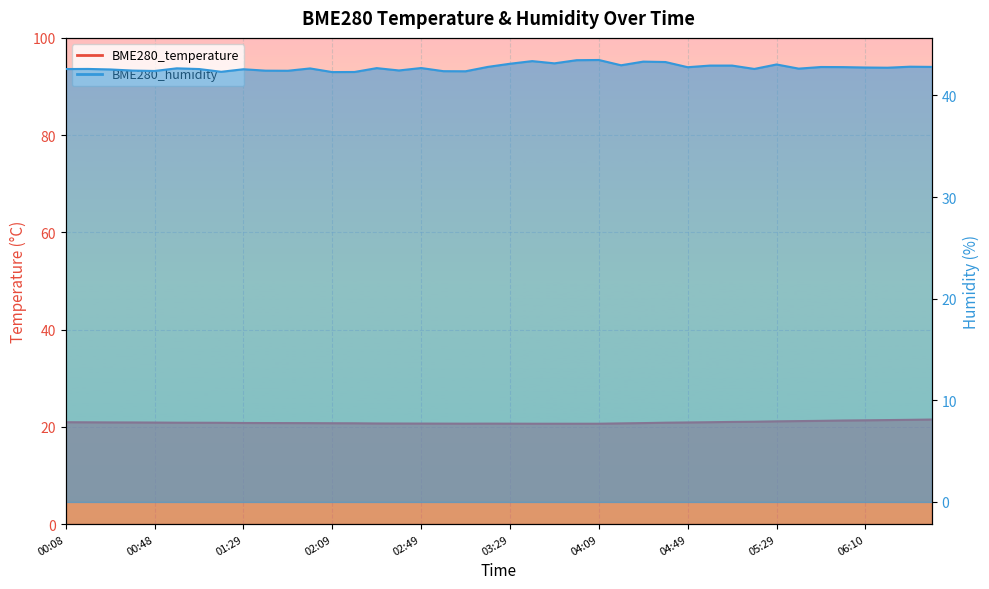

In BME280_humidity, how many points are lower than both neighbors (excluding endpoints)?

12